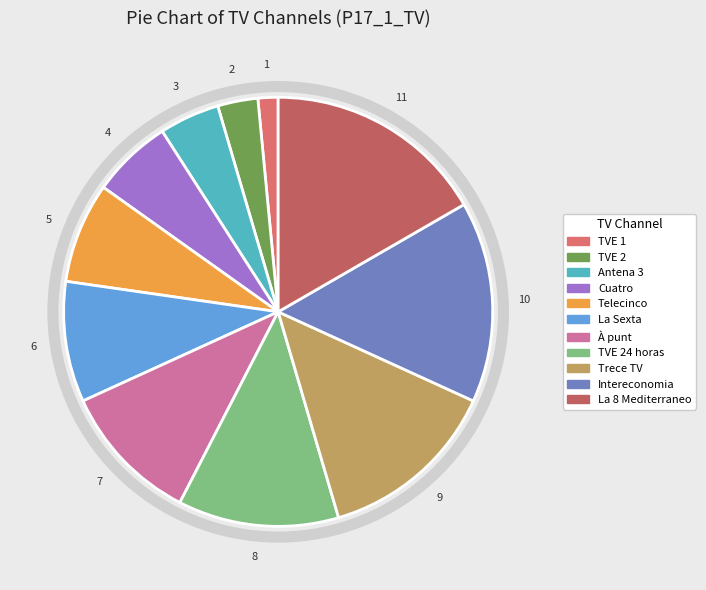

Which category has the smallest portion of the pie?

TVE 1